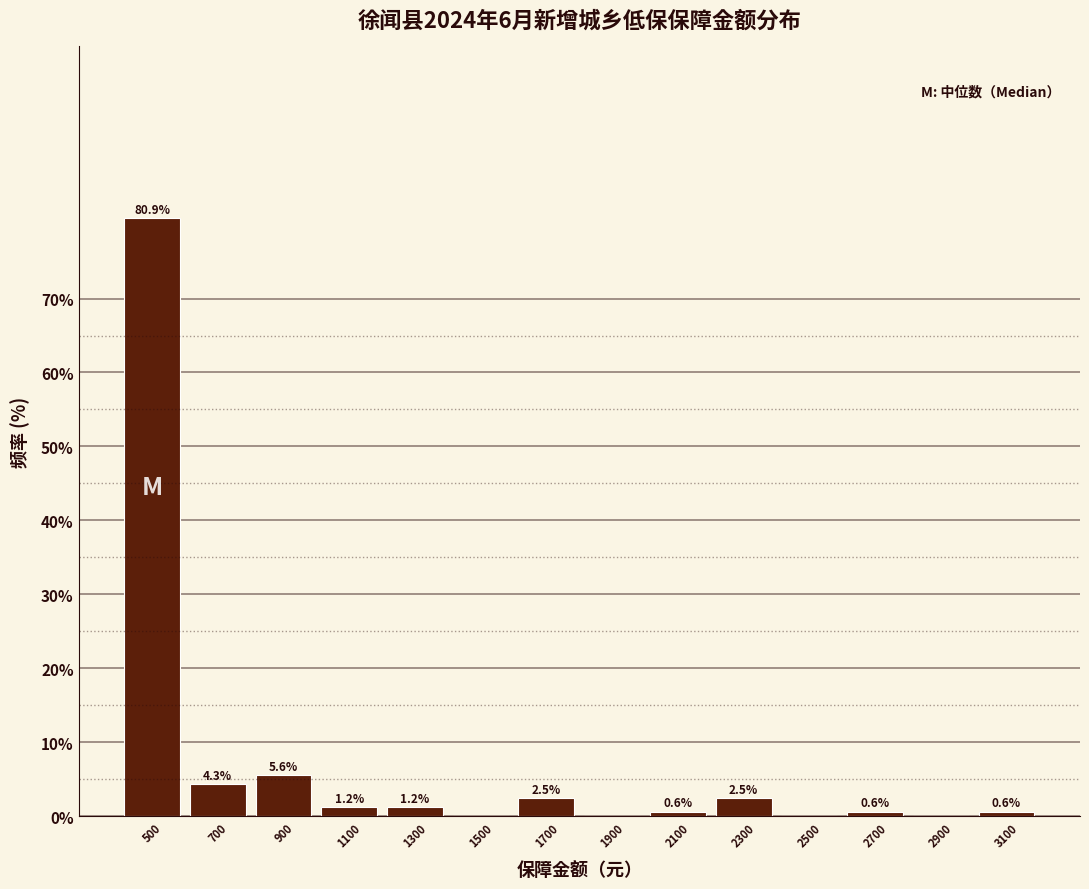

Reading left to right, transcribe all the data shown in this chart.

500=80.9	700=4.3	900=5.6	1100=1.2	1300=1.2	1500=0.0	1700=2.5	1900=0.0	2100=0.6	2300=2.5	2500=0.0	2700=0.6	2900=0.0	3100=0.6